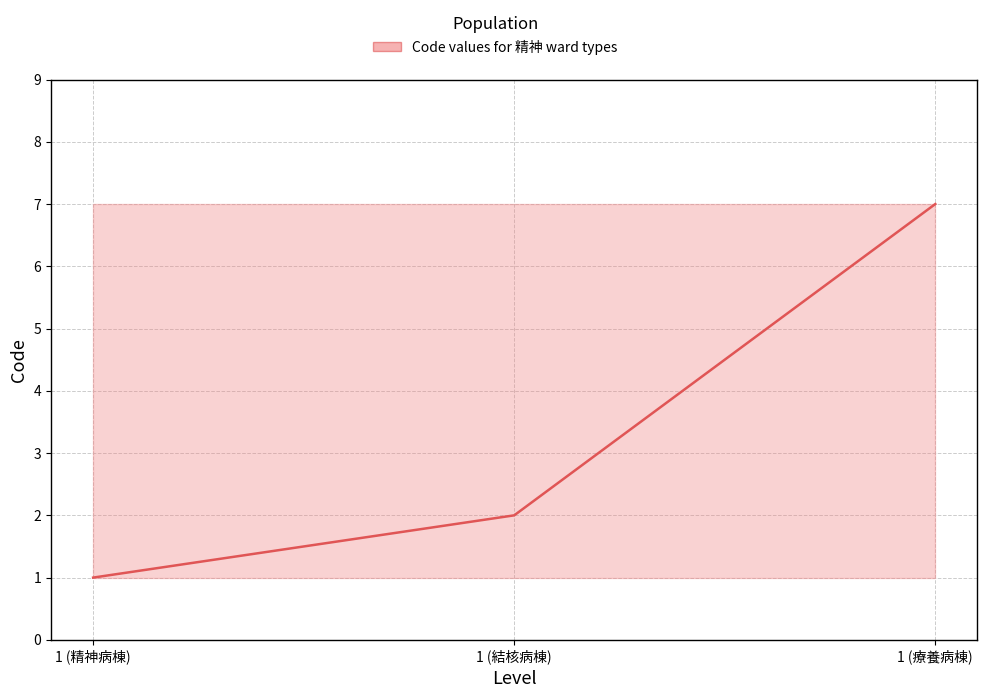

Between 1 (精神病棟) and 1 (結核病棟), which is larger?

1 (結核病棟)